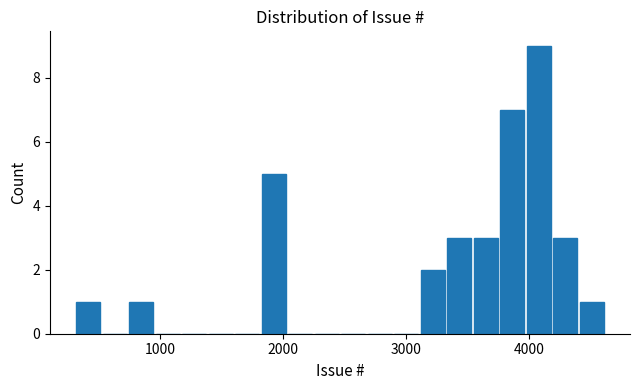

Around what value on the x-axis is the tallest bar? Give the approximate position of its centre, as read against the axis.

4100